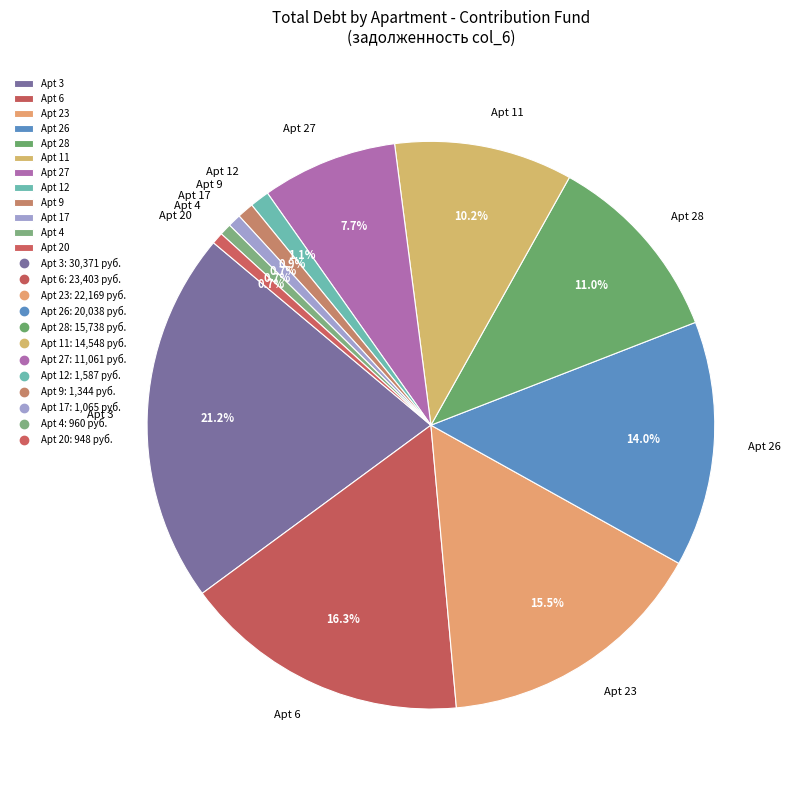

Is there a majority slice in this chart?

No